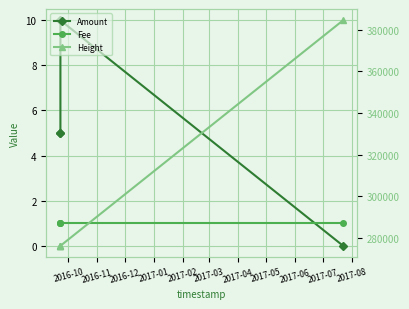

What is the greatest value displayed?

384507